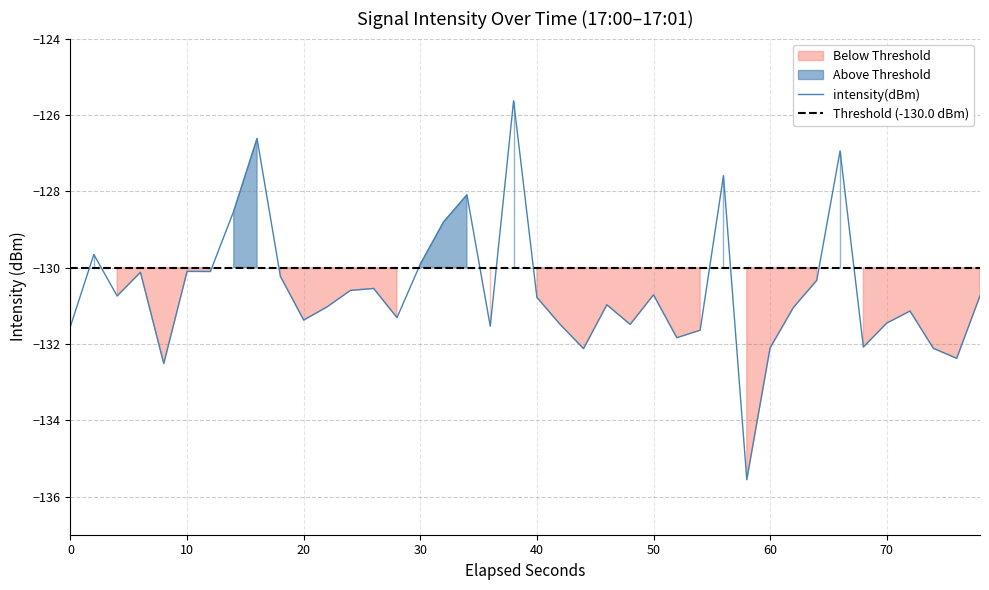

What is the greatest value displayed?

-125.6